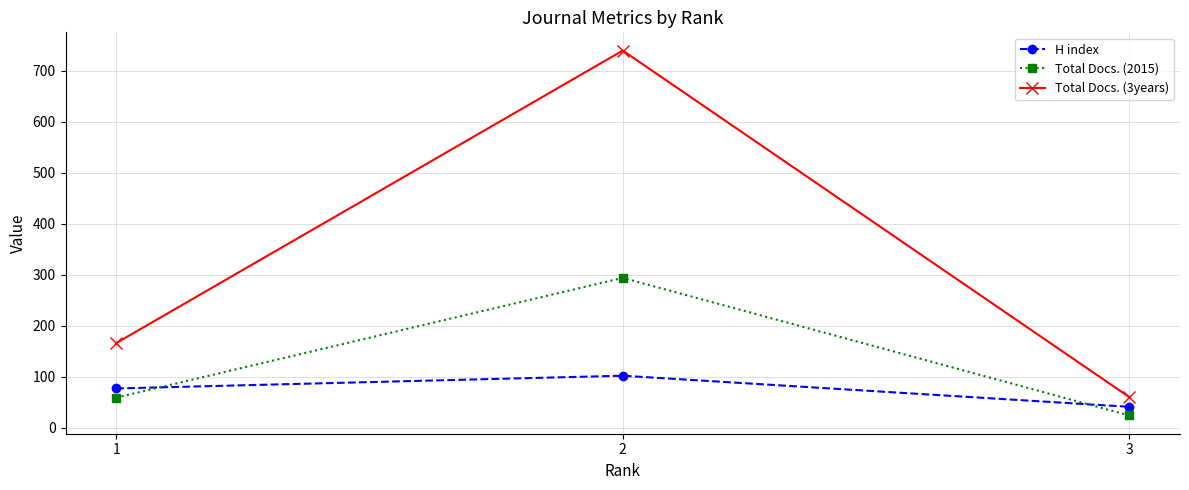

At which category does the chart reach its minimum across all series?

3